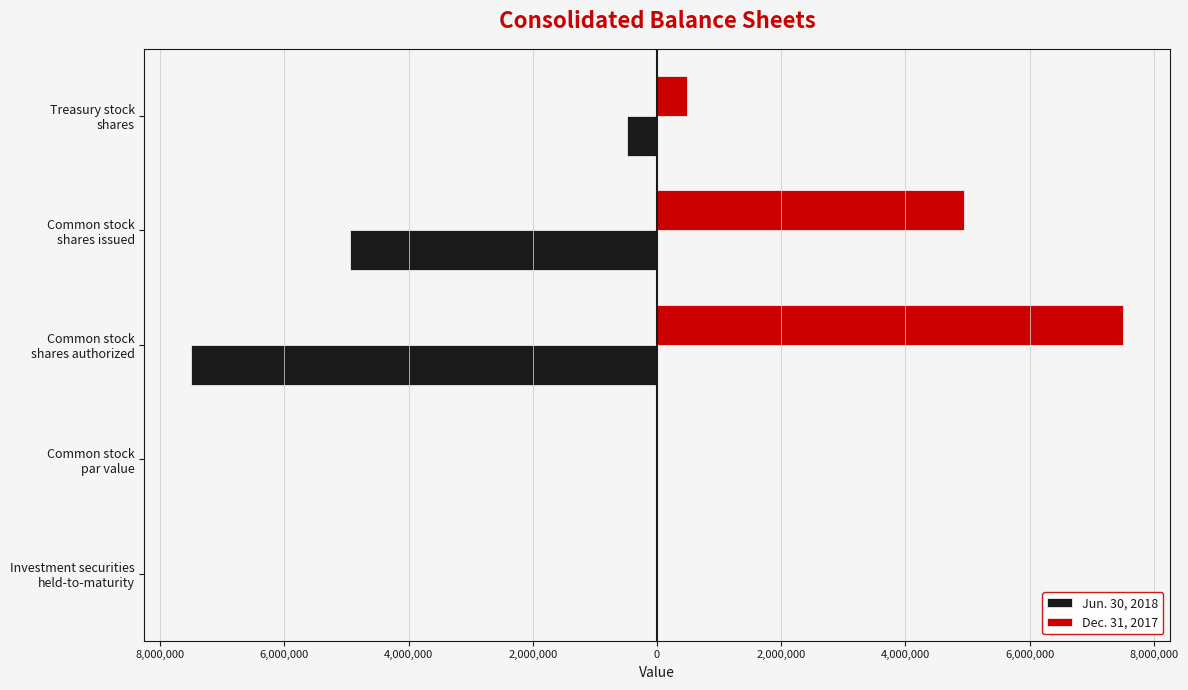

What is the difference between the maximum and minimum values in the Dec. 31, 2017 series?

7499998